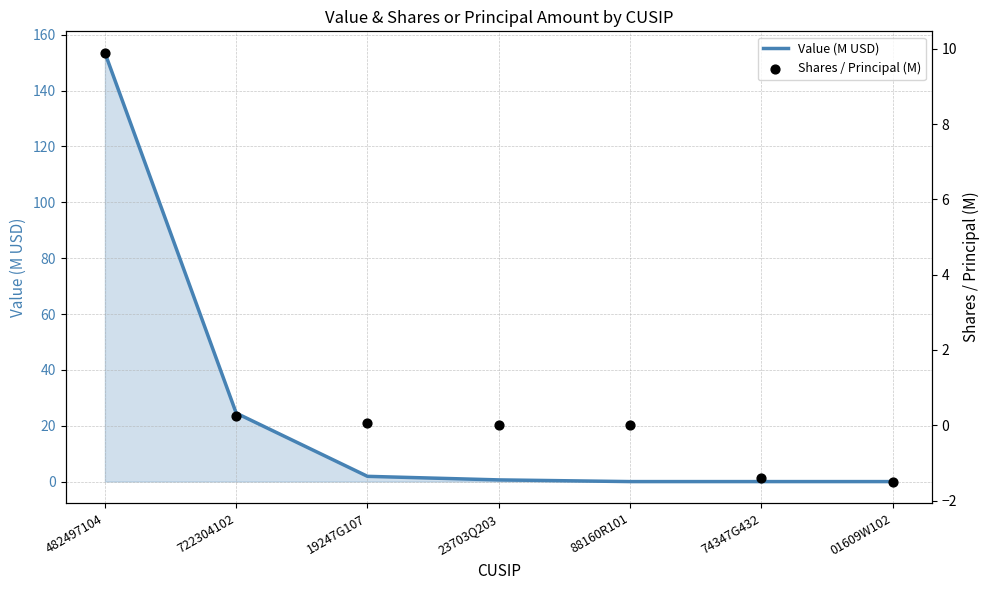

At which category is the sum across all series the highest?

482497104